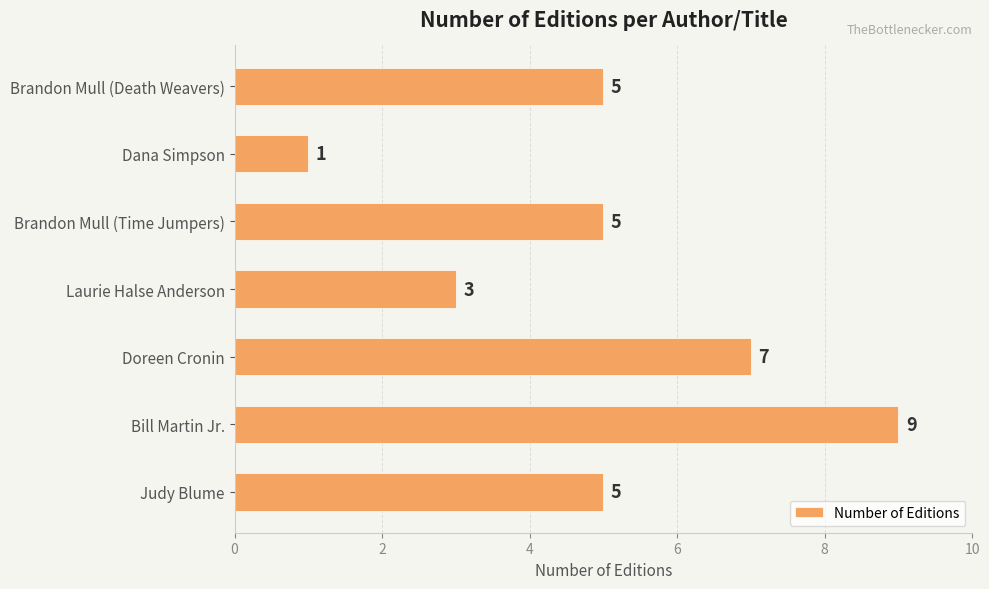

Reading bottom to top, what are all the values shown in this chart?

5	9	7	3	5	1	5